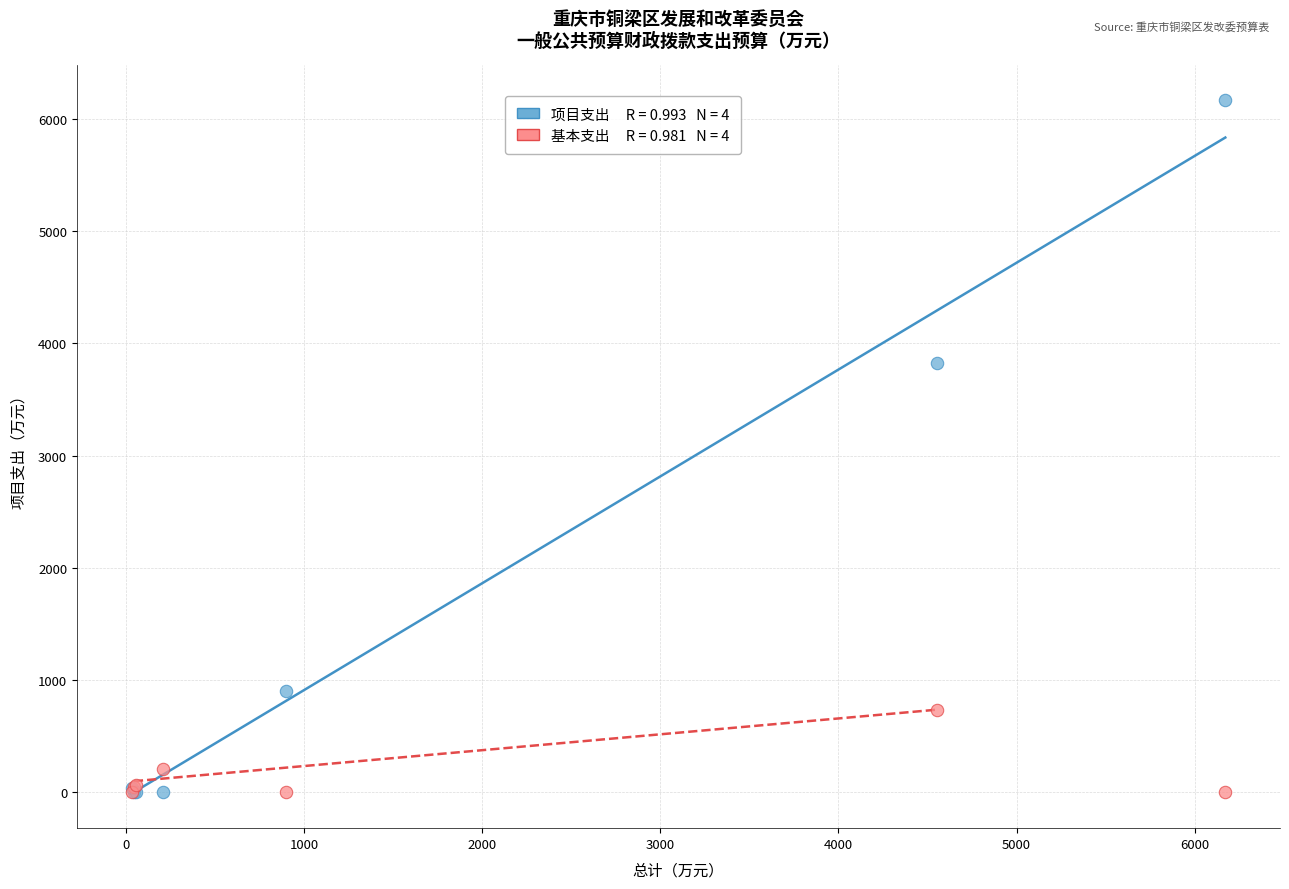

Across all series, what Y value is closest to 3086?

3824.8